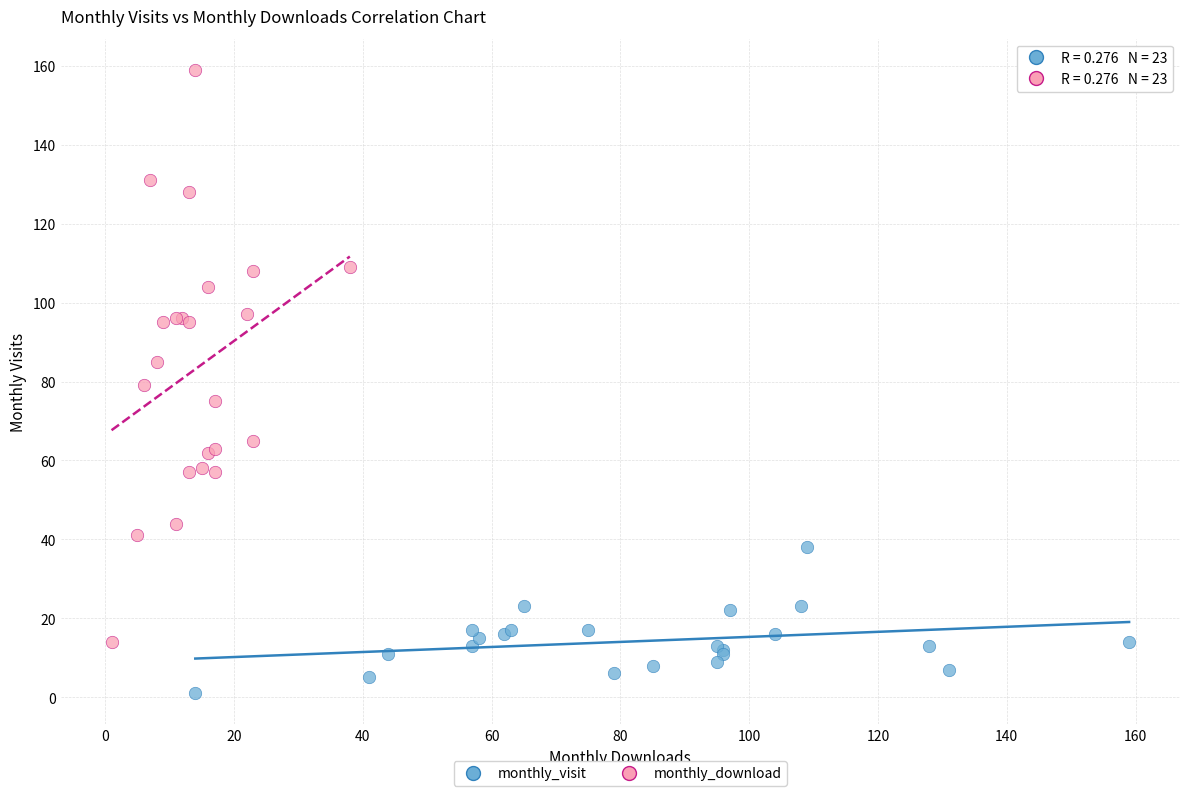

Which series has the largest Y range (max minus min)?

monthly_download